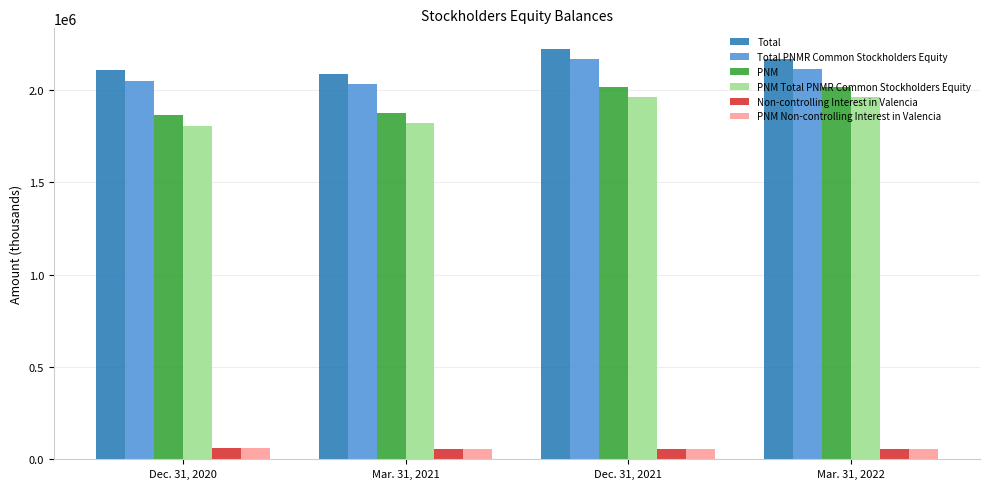

Count the number of data series in this chart.

6